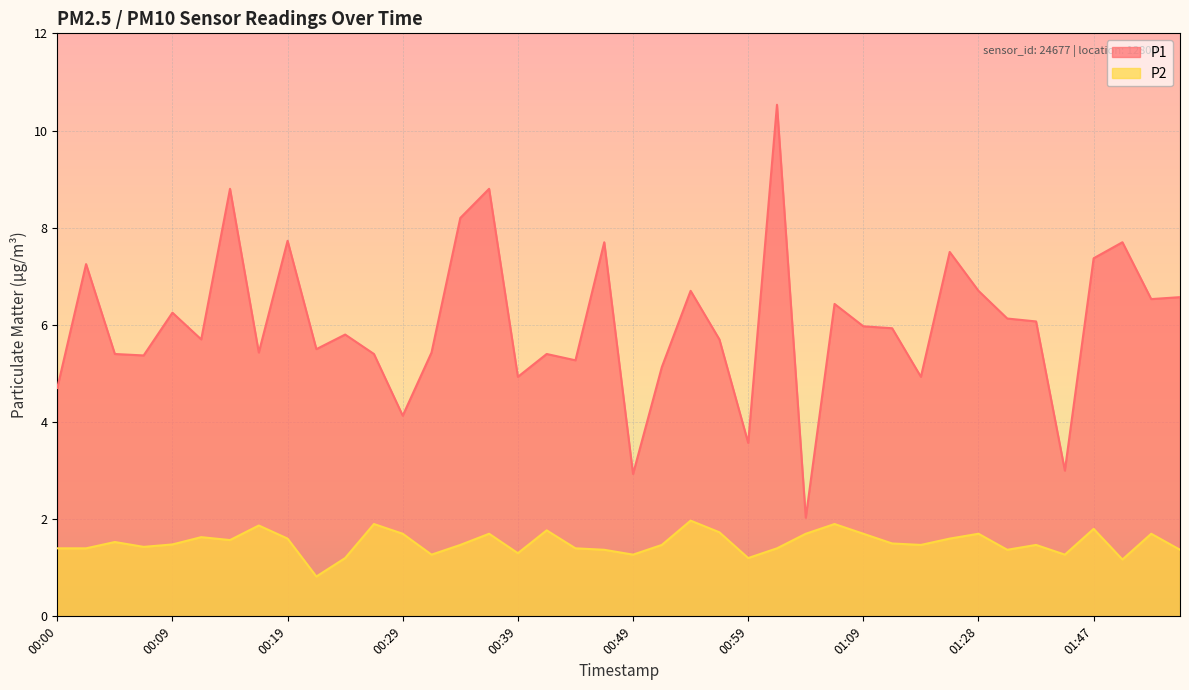

How many lines are shown in the chart?

2